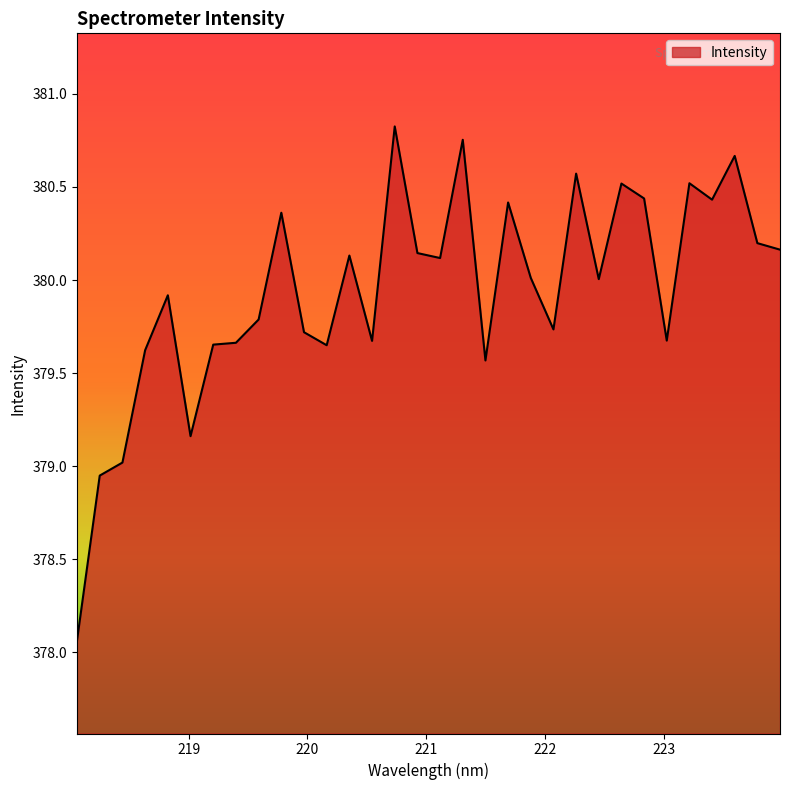

What is the difference between the maximum and minimum values?

2.8